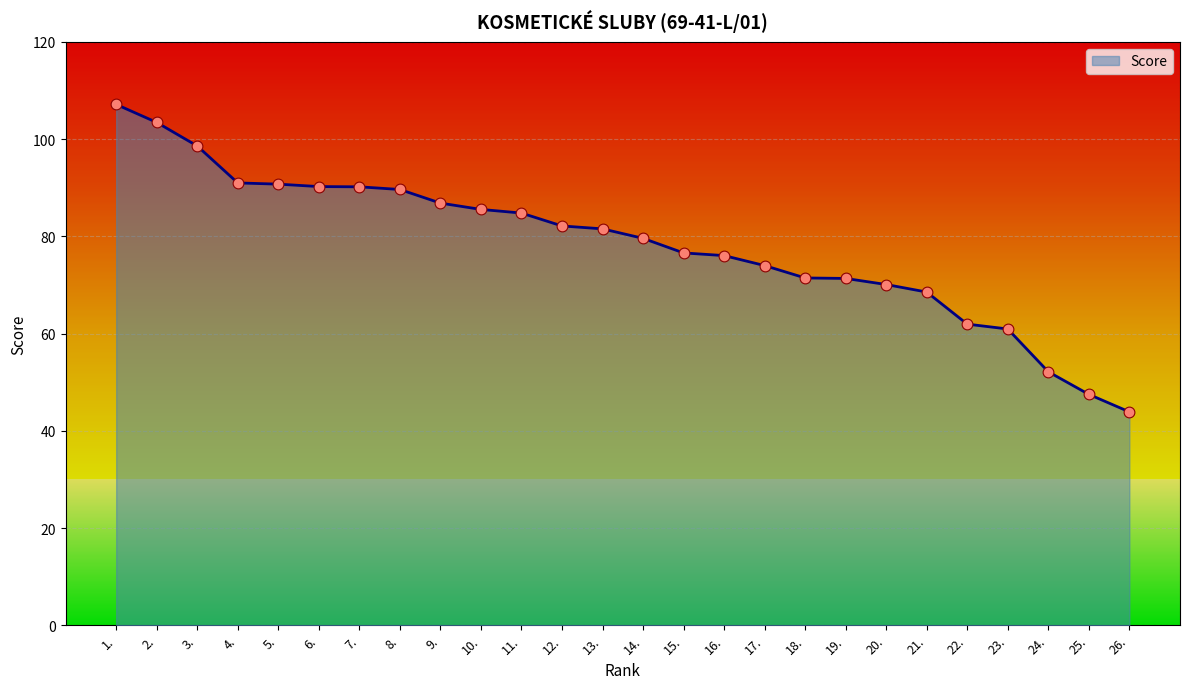

What is the change in value from 6. to 23.?

-29.3